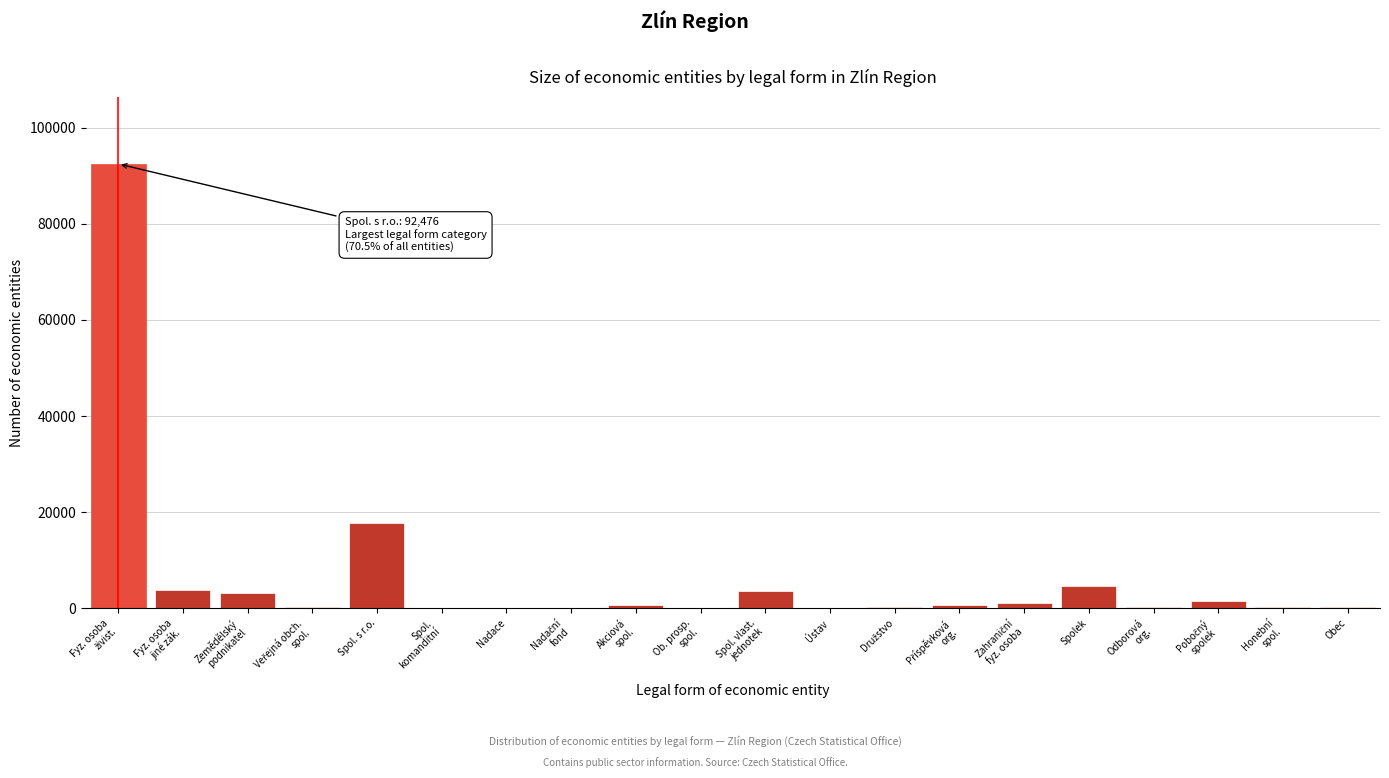

True or false: the data shows 4684 at Spolek.

True